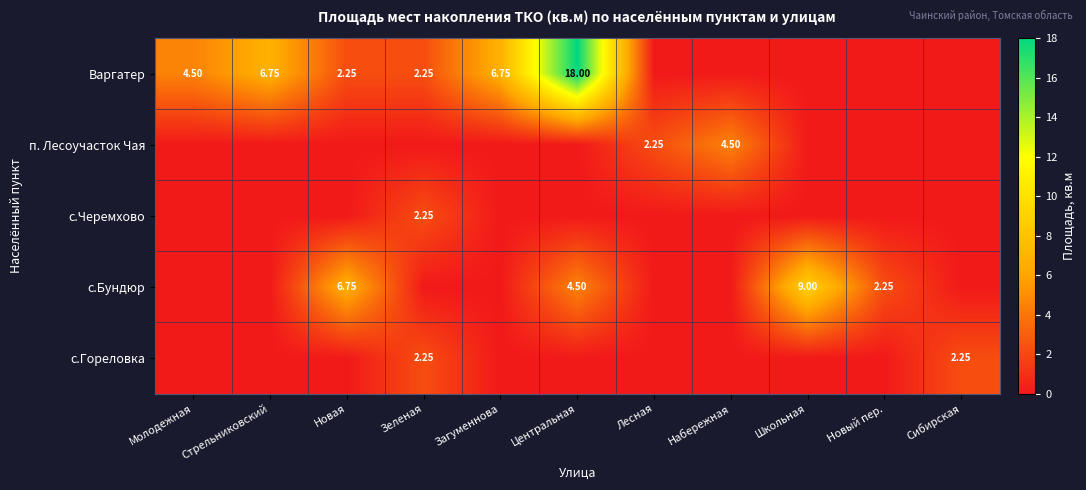

Is it true that с.Бундюр equals 4.5 at Центральная?

True